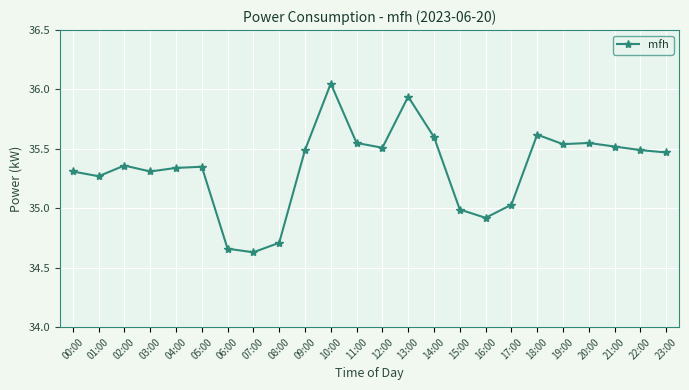

The chart shows a value of 16.8 at 05:00. True or false?

False